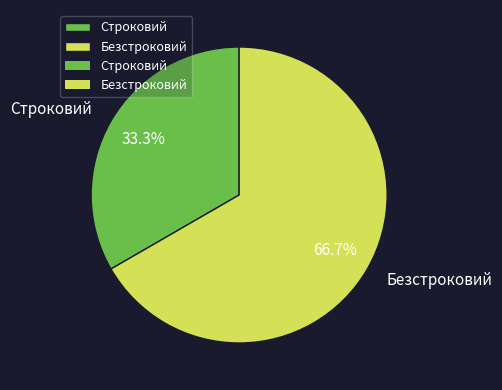

Does any single category account for the majority?

Yes